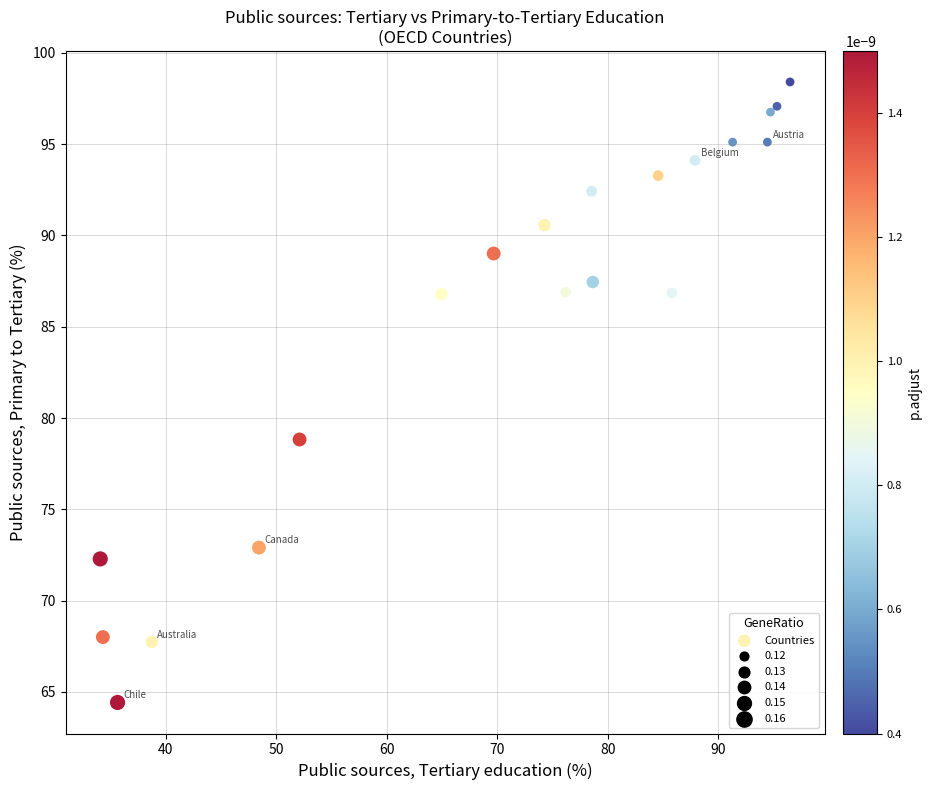

What Y value in the scatter plot is closest to 81?

78.8